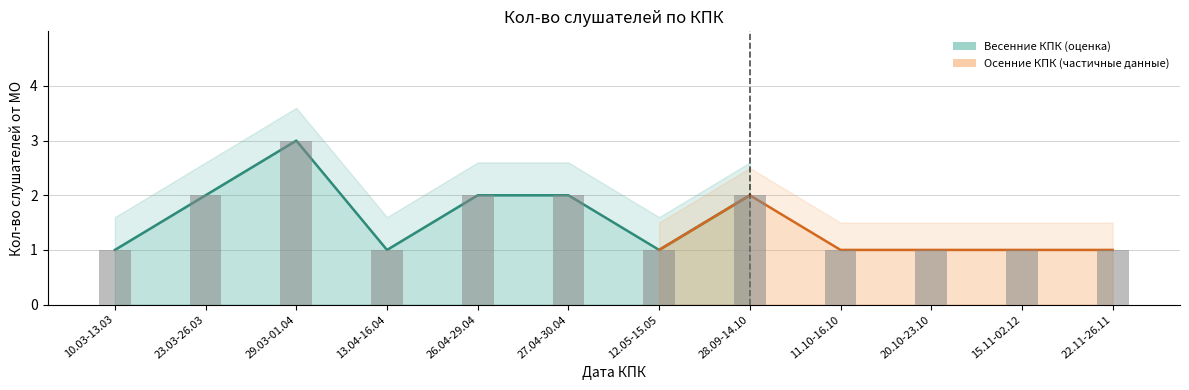

What is the sum of the values at 22.11-26.11 and 10.03-13.03?

2